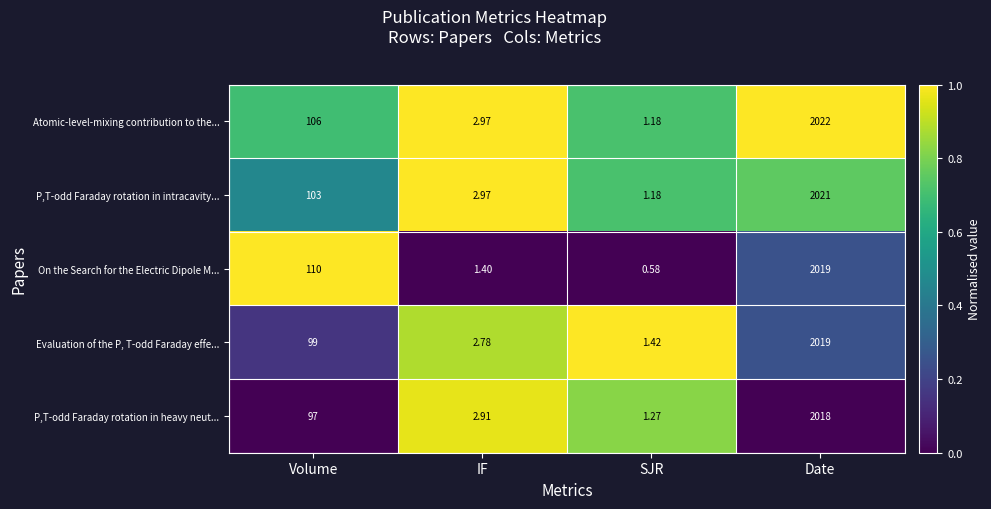

Rank the series at Volume from lowest to highest value.

P,T-odd Faraday rotation in heavy neut..., Evaluation of the P, T-odd Faraday effe..., P,T-odd Faraday rotation in intracavity..., Atomic-level-mixing contribution to the..., On the Search for the Electric Dipole M...